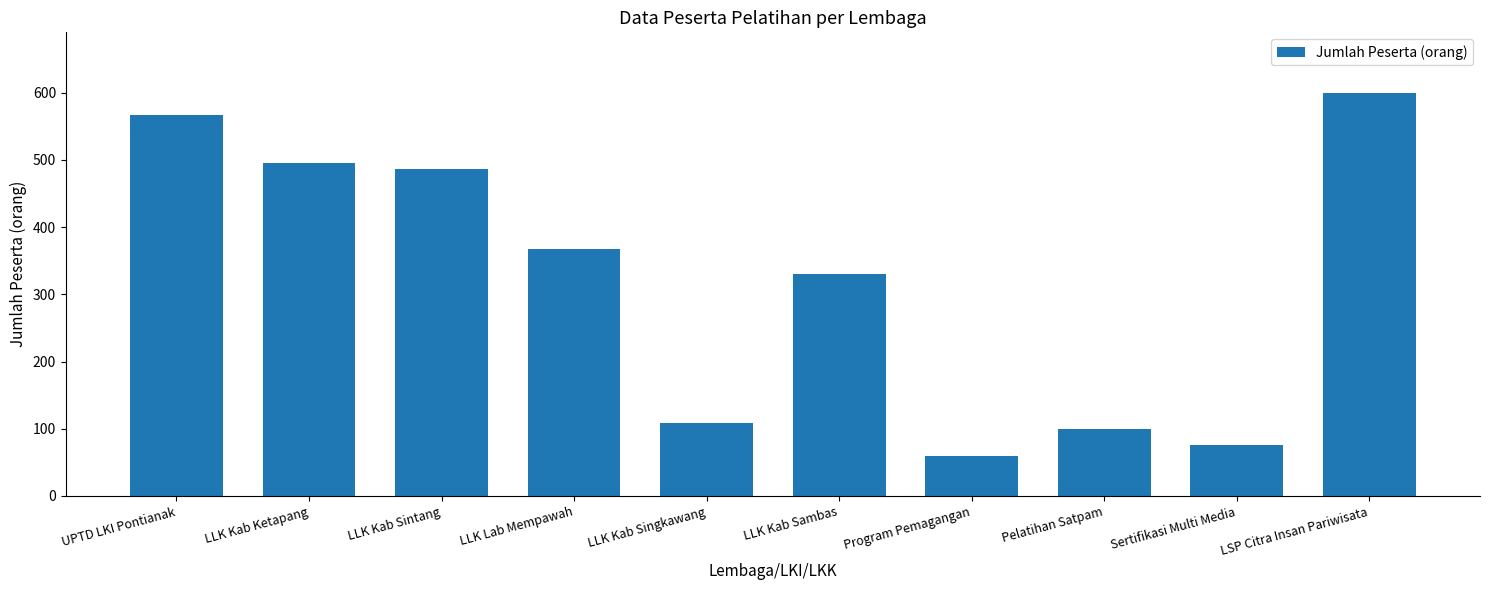

List the labels in order of value, largest first.

LSP Citra Insan Pariwisata, UPTD LKI Pontianak, LLK Kab Ketapang, LLK Kab Sintang, LLK Lab Mempawah, LLK Kab Sambas, LLK Kab Singkawang, Pelatihan Satpam, Sertifikasi Multi Media, Program Pemagangan